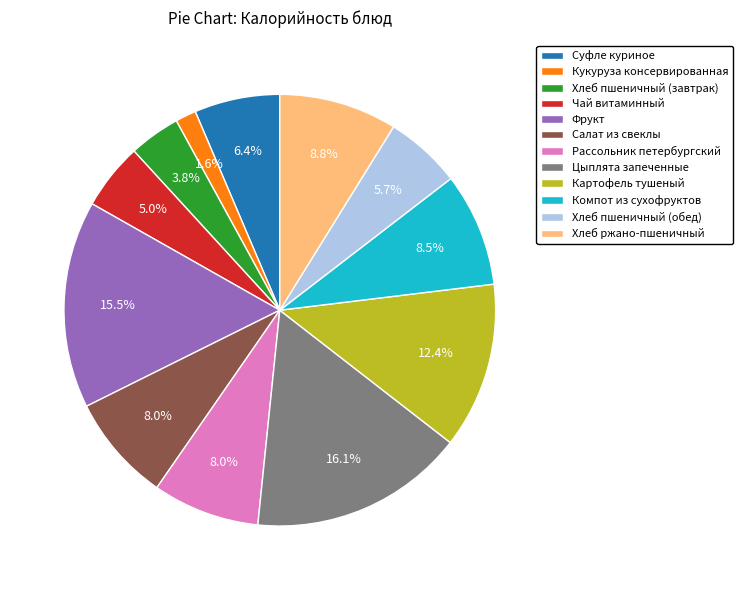

To the nearest percent, what is the average slice percentage?

8%